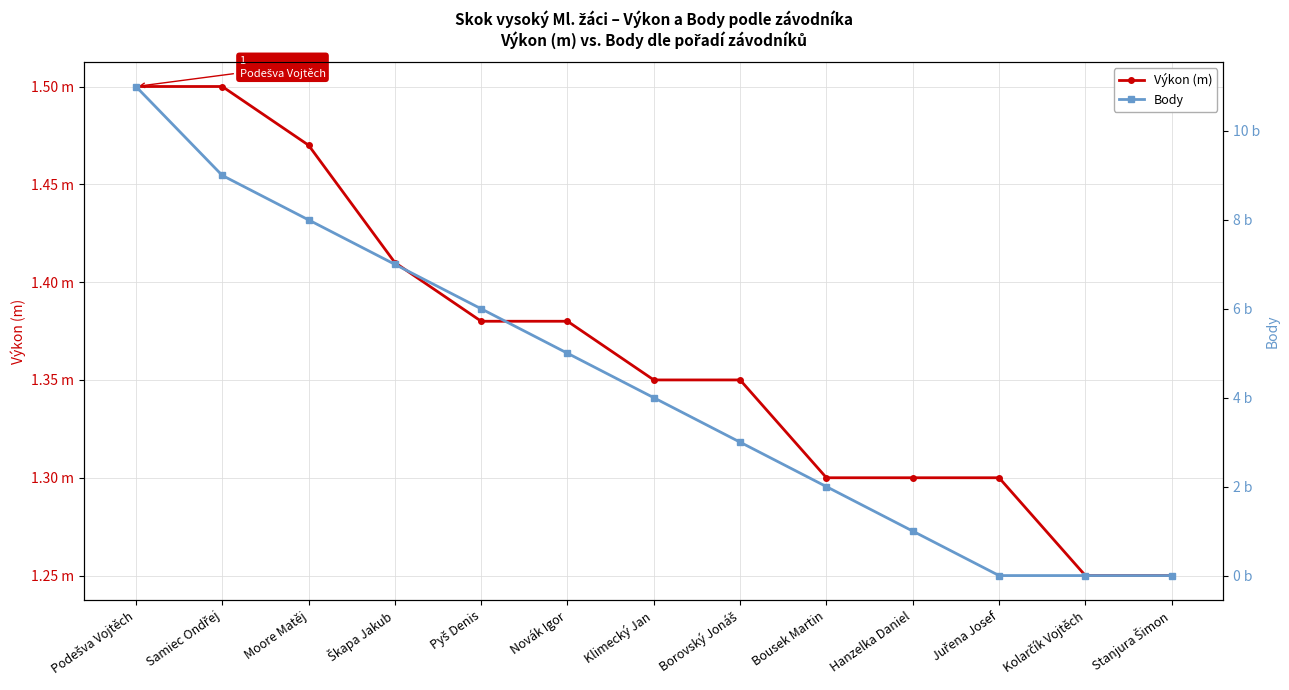

How many times do Body and Výkon (m) cross each other?

1